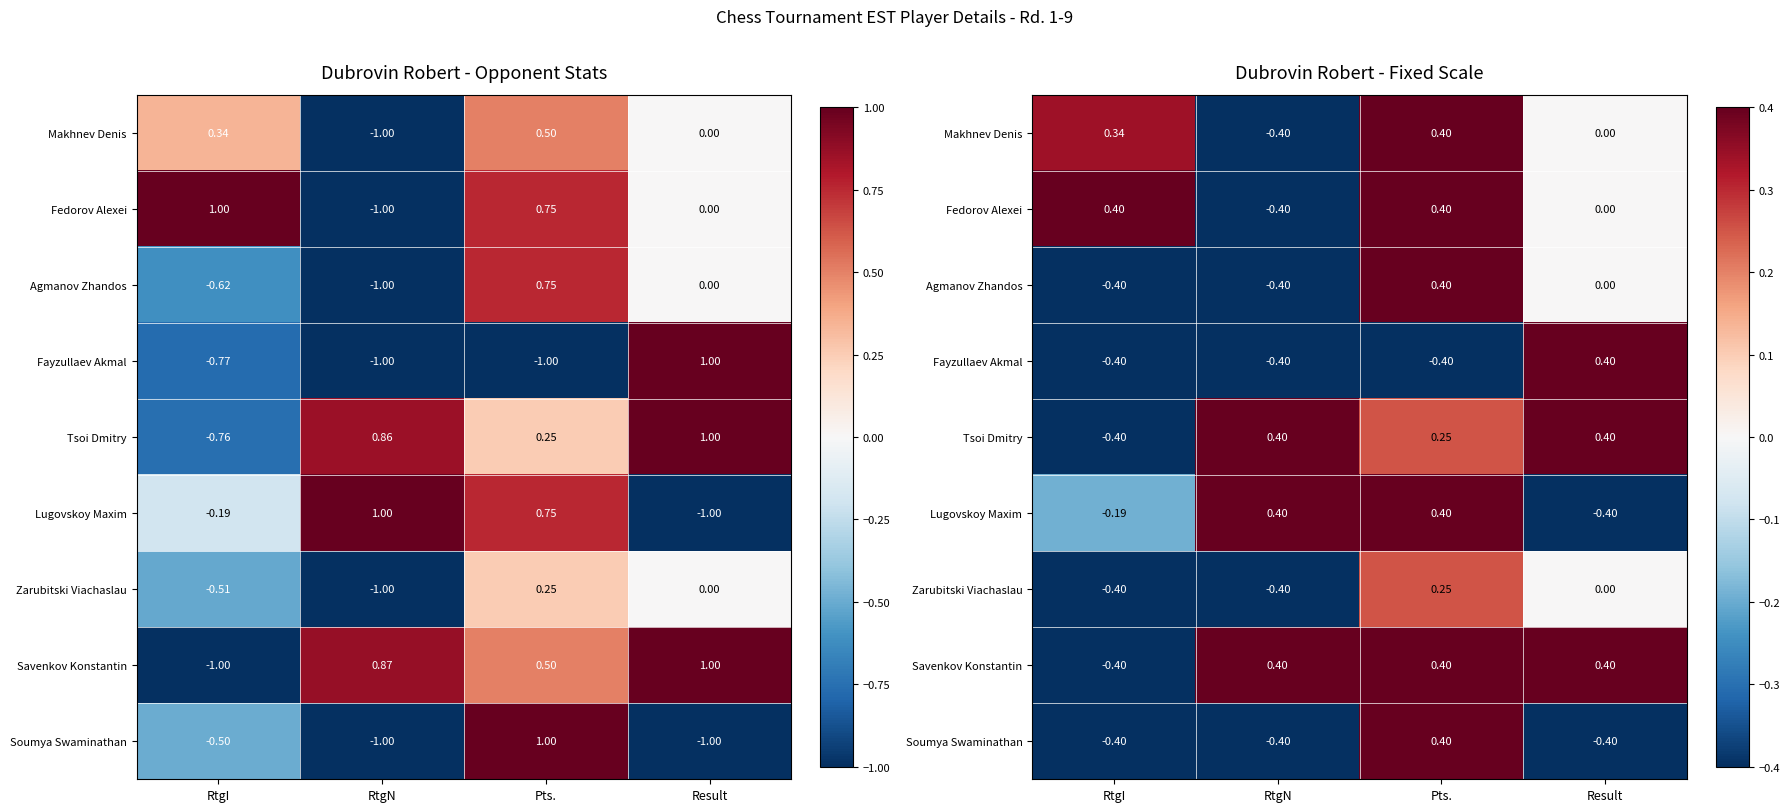

What is the difference between the highest and lowest values at RtgN?

0.8